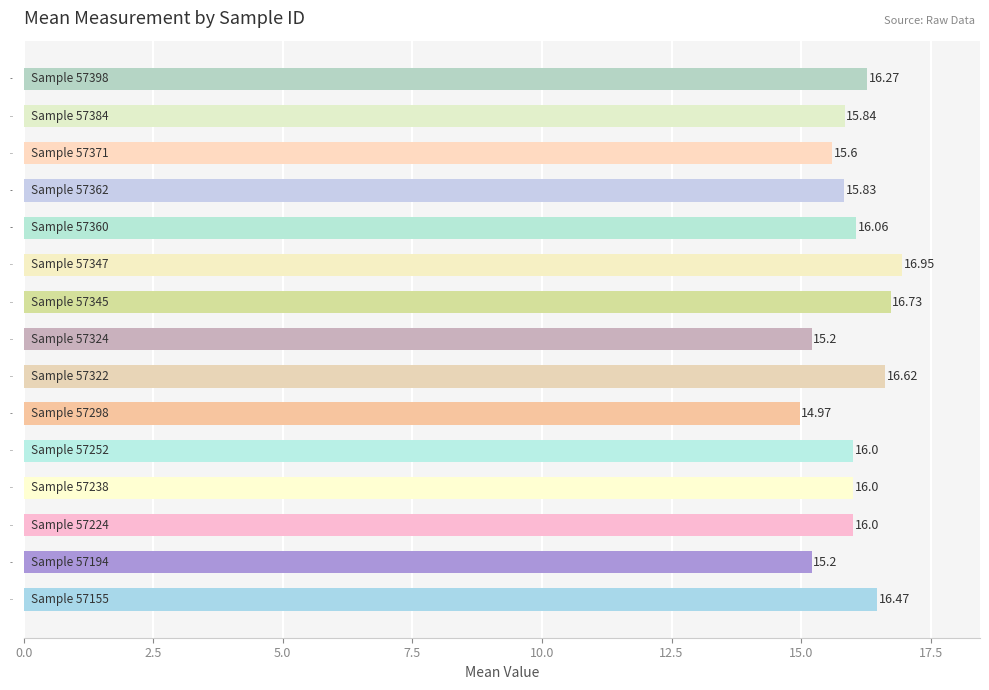

How many distinct data groups are displayed?

1